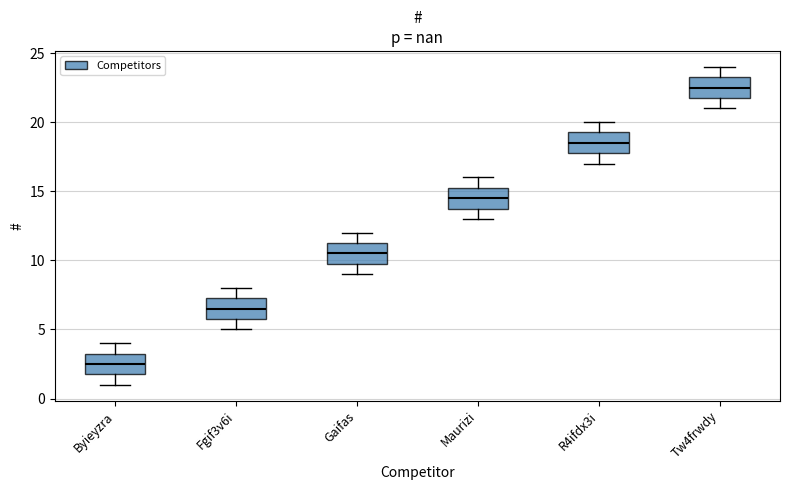

Reading left to right, transcribe this box plot: for each box, give where its median line is, the range the box spans, and where its two whiskers end, as read against the y-axis. The values are not printed on the chart, so give them approximately, as read against the axis.

Byieyzra: median 2.5, box 2.0 to 3.5, whiskers 1.0 to 4.0
Fgif3v6i: median 6.5, box 6.0 to 7.5, whiskers 5.0 to 8.0
Gaifas: median 10.5, box 10.0 to 11.5, whiskers 9.0 to 12.0
Maurizi: median 14.5, box 14.0 to 15.5, whiskers 13.0 to 16.0
R4ifdx3i: median 18.5, box 18.0 to 19.5, whiskers 17.0 to 20.0
Tw4frwdy: median 22.5, box 22.0 to 23.5, whiskers 21.0 to 24.0